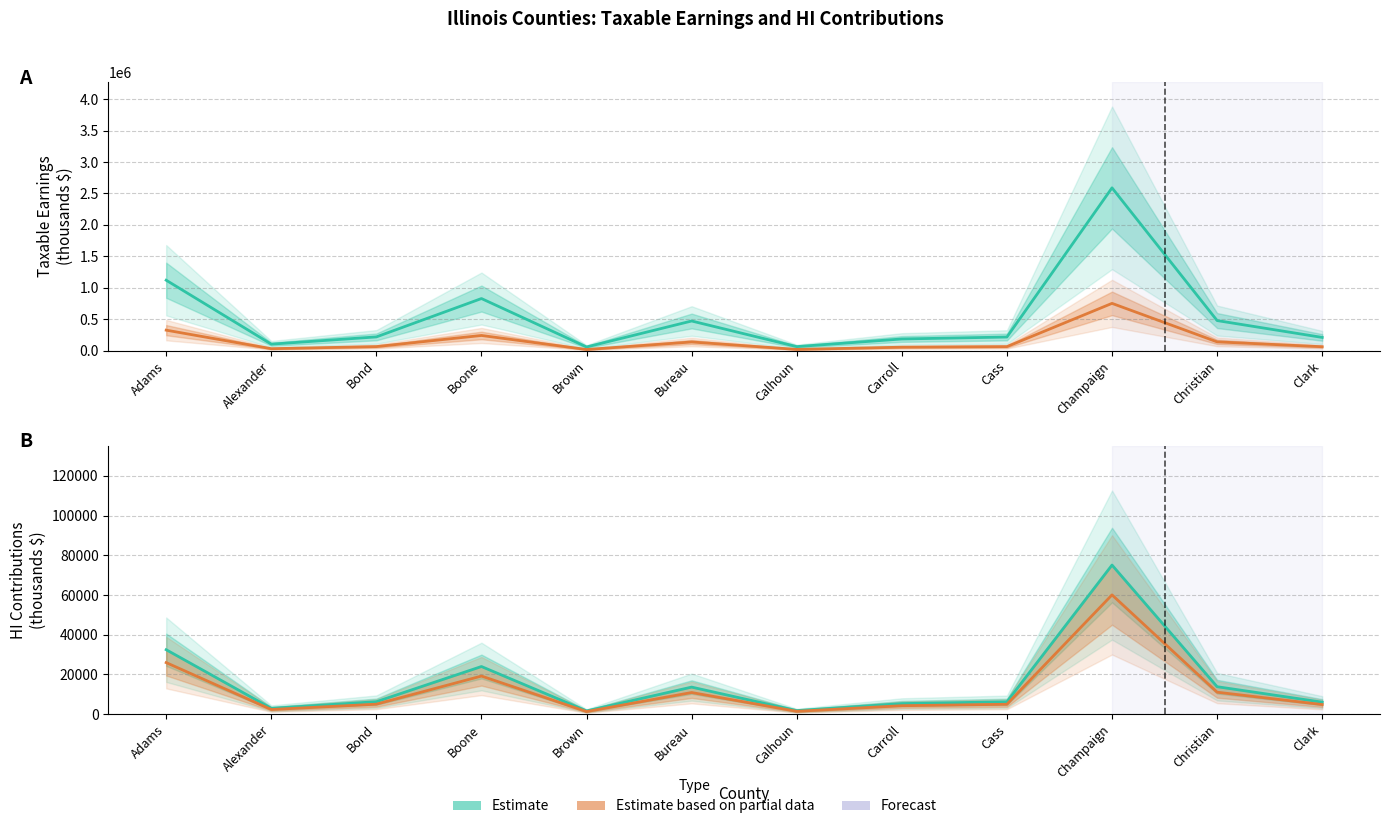

What is the approximate value of Taxable Earnings (Estimate) at Clark?

208885.0